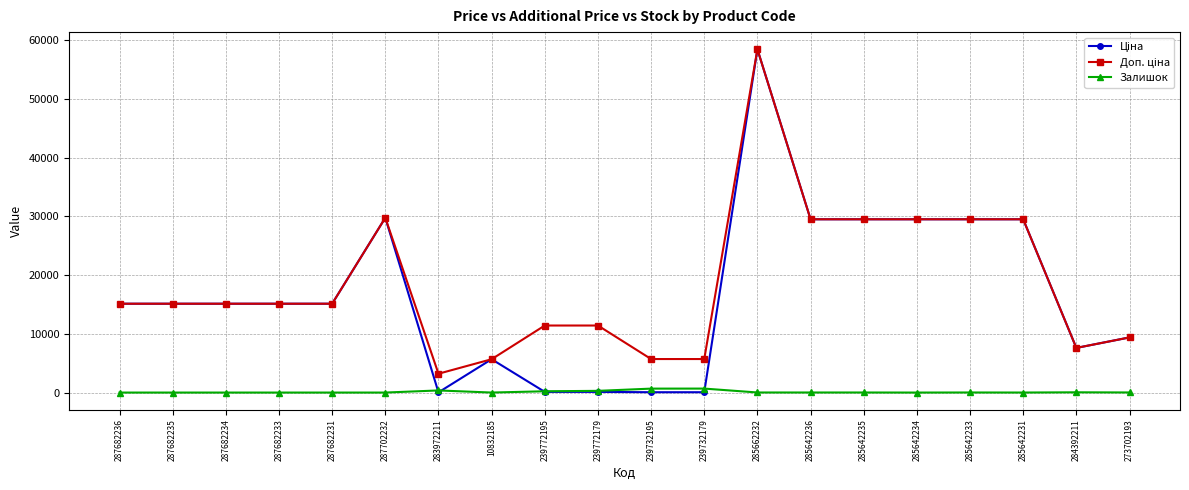

Where does the Залишок series first go above 11?

283972211